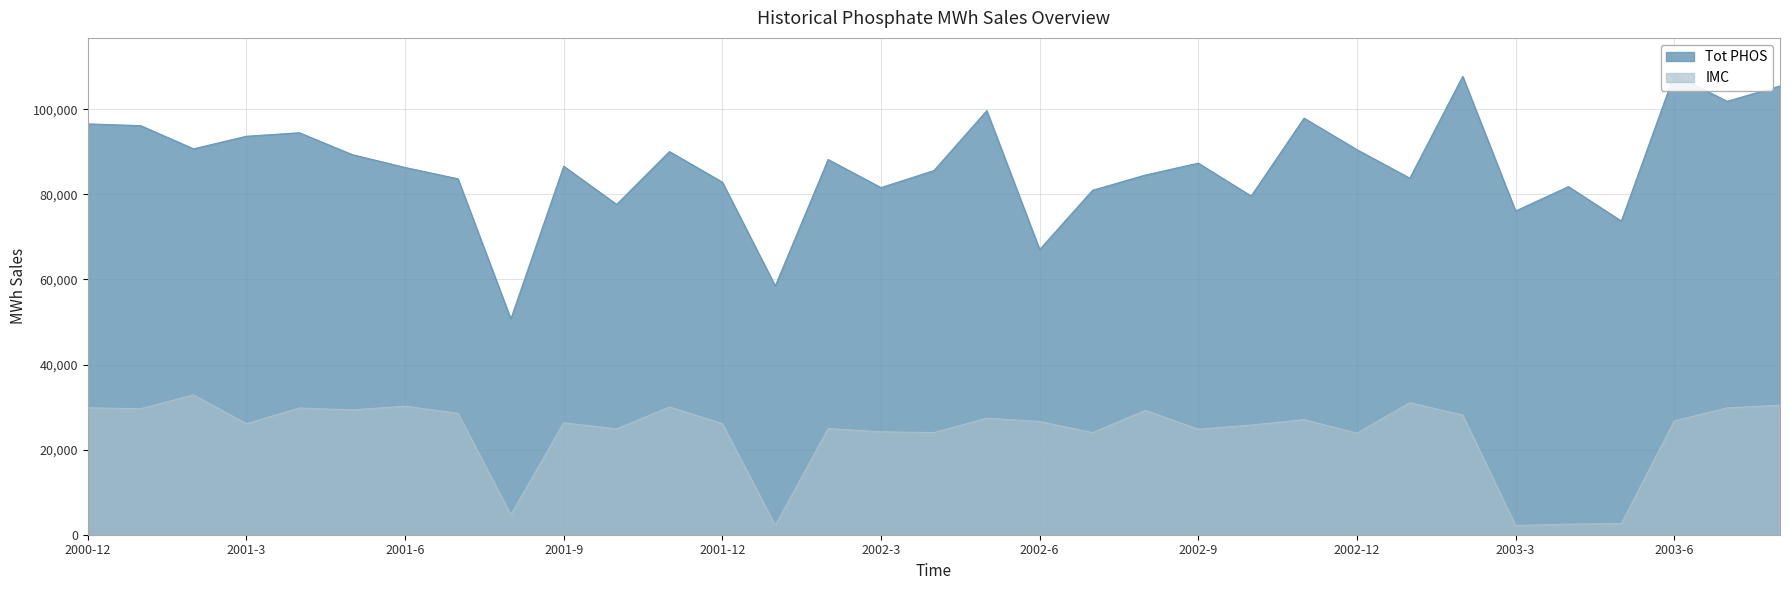

What is the spread (max minus min) of values at 2000-12?

66722.3